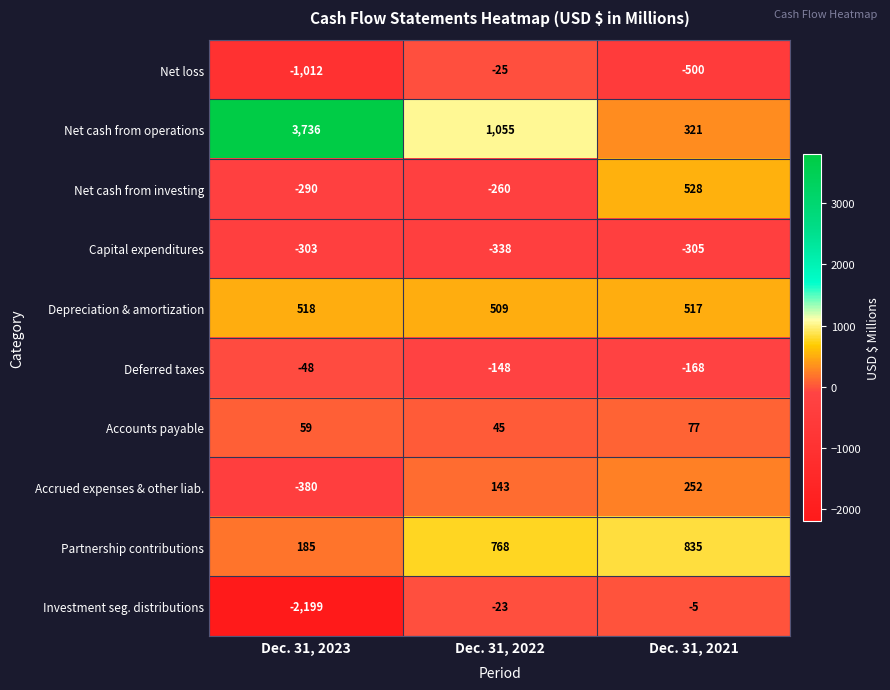

At which category is the sum across all series the highest?

Dec. 31, 2022